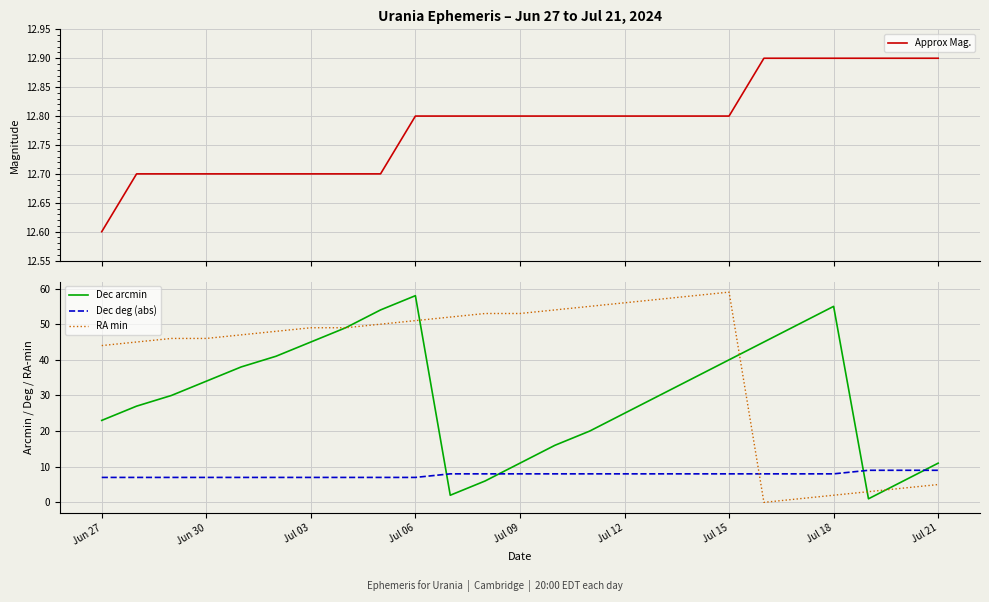

The Dec arcmin series shows 30 at Jul 06. True or false?

False